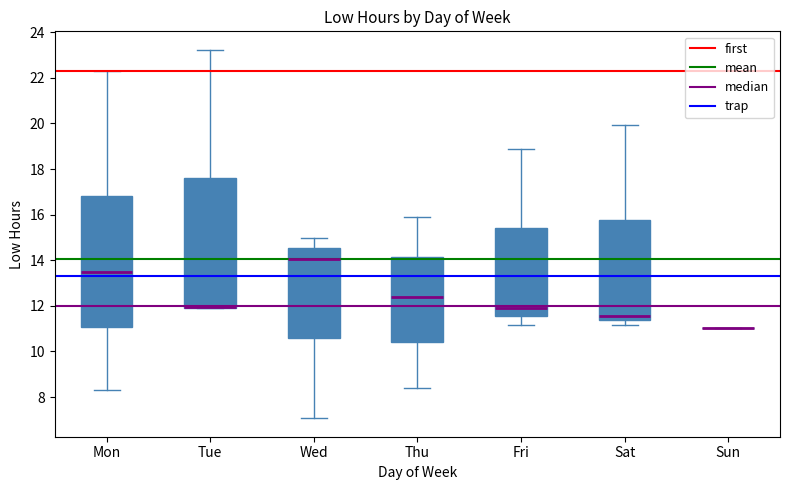

Reading left to right, read every box against the y-axis: the position of its median line, the range the box covers, and the ends of its whiskers. The values are not printed on the chart, so give them approximately, as read against the axis.

Mon: median 13.6, box 11.0 to 16.8, whiskers 8.4 to 22.4
Tue: median 12.0 (drawn on the box's lower edge), box 12.0 to 17.6, whiskers 12.0 to 23.2
Wed: median 14.0, box 10.6 to 14.6, whiskers 7.0 to 15.0
Thu: median 12.4, box 10.4 to 14.2, whiskers 8.4 to 15.8
Fri: median 12.0, box 11.6 to 15.4, whiskers 11.2 to 19.0
Sat: median 11.6, box 11.4 to 15.8, whiskers 11.2 to 20.0
Sun: box collapsed to a line at 11.0, whiskers 11.0 to 11.0